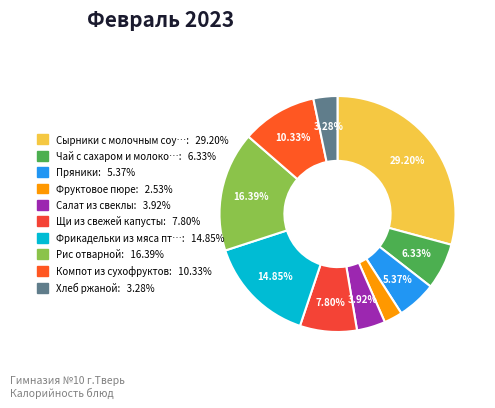

Is there any slice that represents more than half of the pie?

No